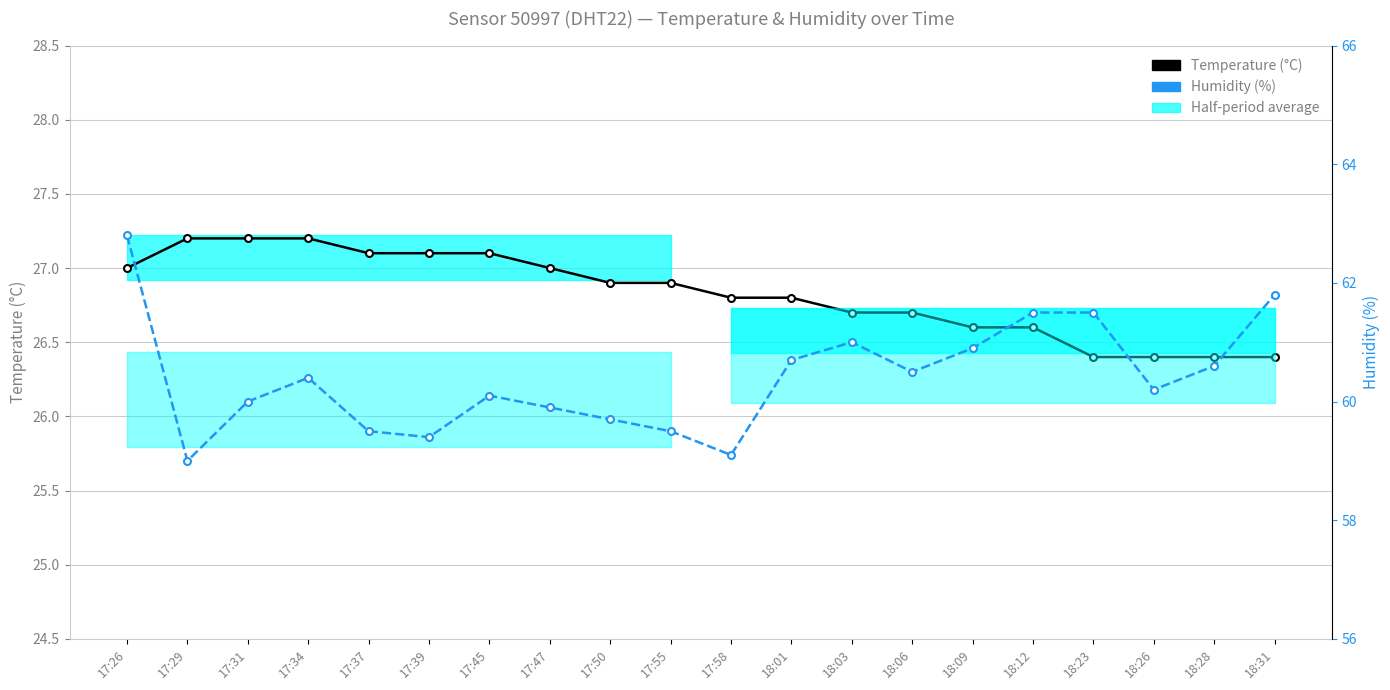

What is the difference between the highest and lowest values at 17:45?

33.0